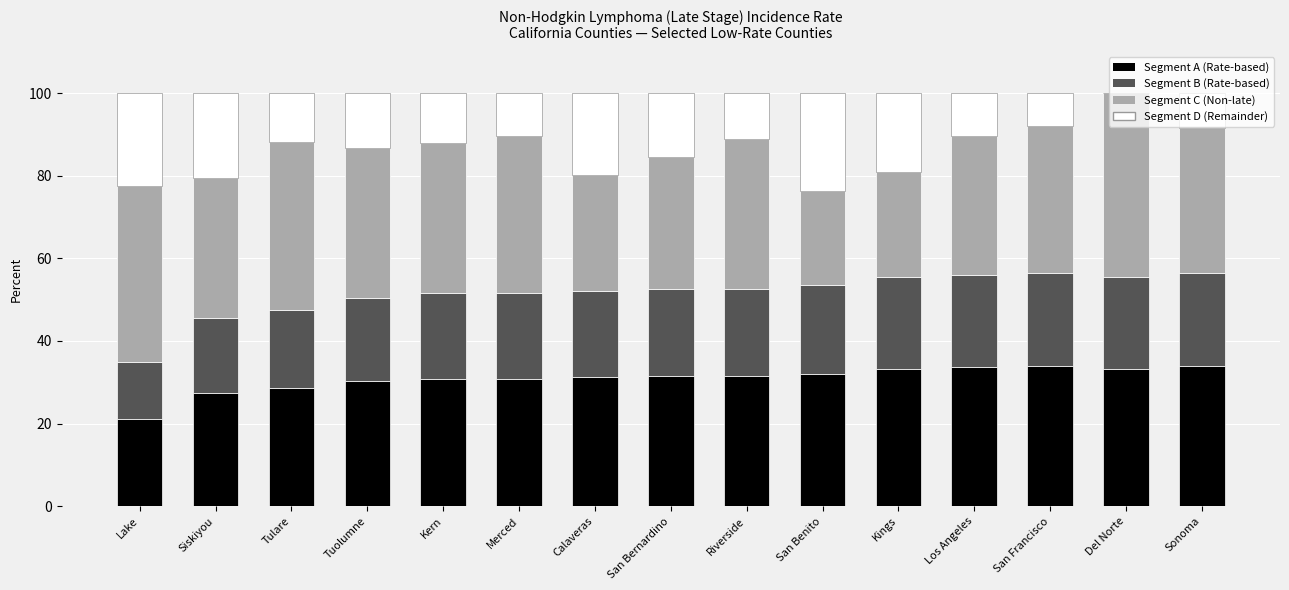

How many data points does each series have?

15